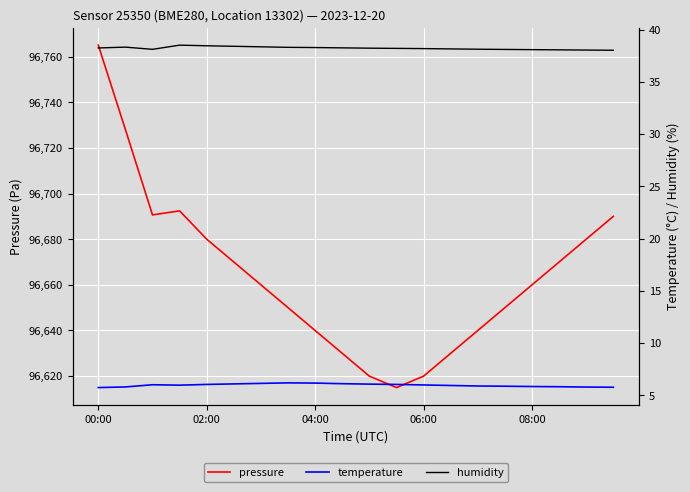

How many data points in pressure are above 96660?

9